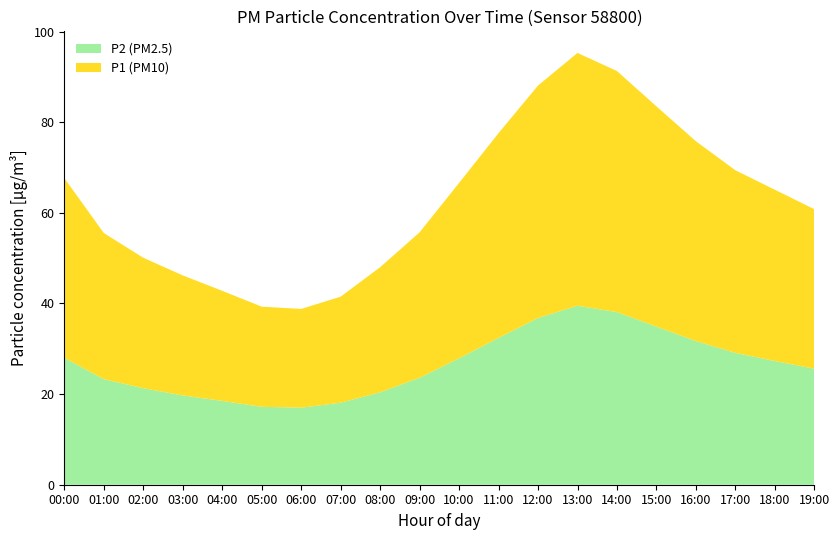

Reading left to right, transcribe all the data shown in this chart.

P1: 43.5	31.2	28.8	26.5	24.3	22.1	21.8	23.4	27.6	32.1	38.7	45.2	51.3	55.8	53.2	48.6	44.1	40.3	37.8	35.2
P2: 30.1	22.8	21.3	19.7	18.5	17.2	17.0	18.1	20.4	23.6	27.9	32.4	36.8	39.5	38.1	34.9	31.7	29.1	27.3	25.6